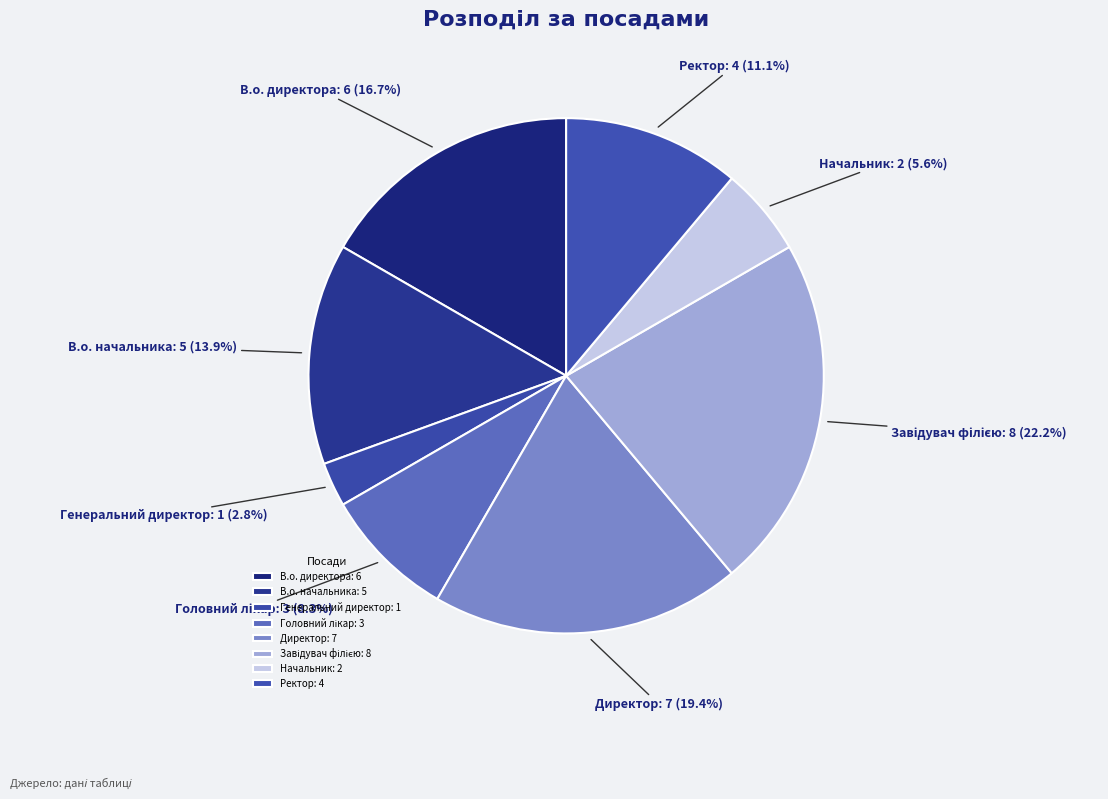

How many segments does this pie chart have?

8